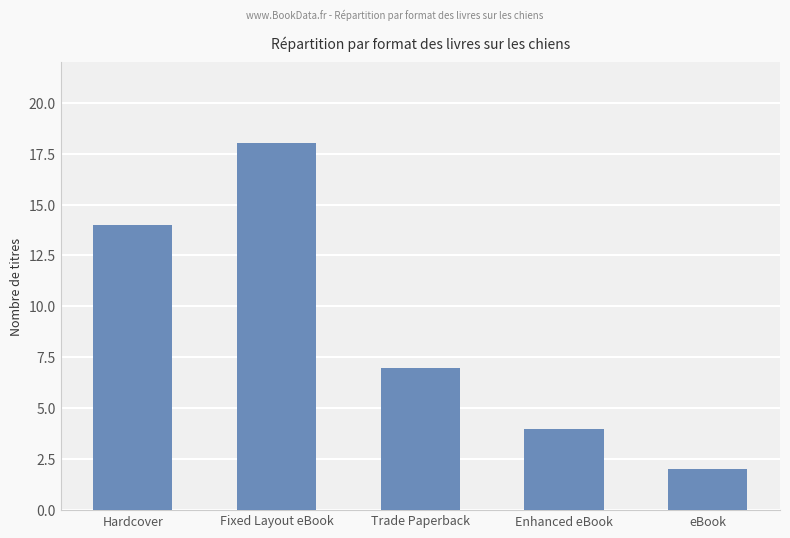

The chart shows a value of 7 at Enhanced eBook. True or false?

False